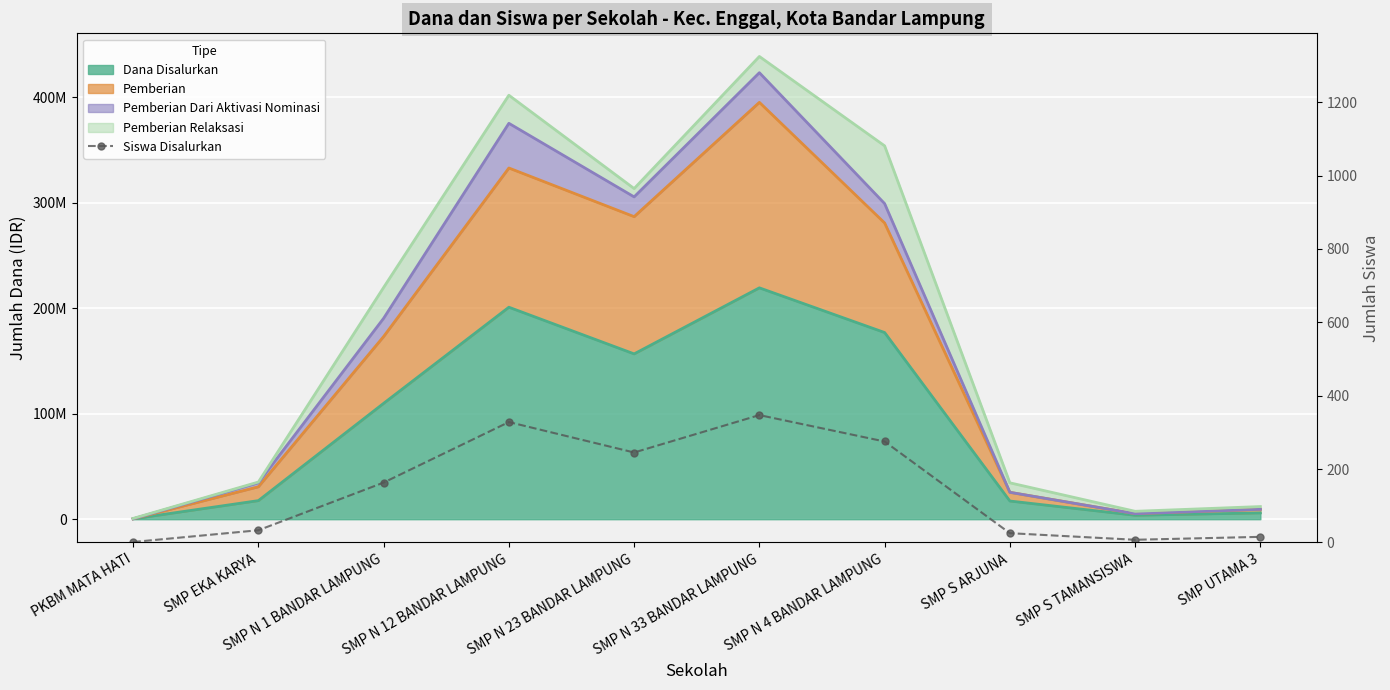

What is the ratio of the value at SMP N 12 BANDAR LAMPUNG to the value at SMP EKA KARYA?

9.9